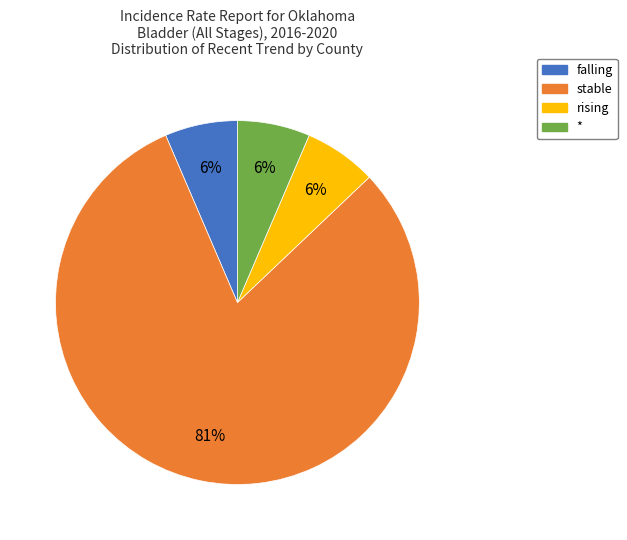

Is the sum of rising and stable greater than half?

Yes